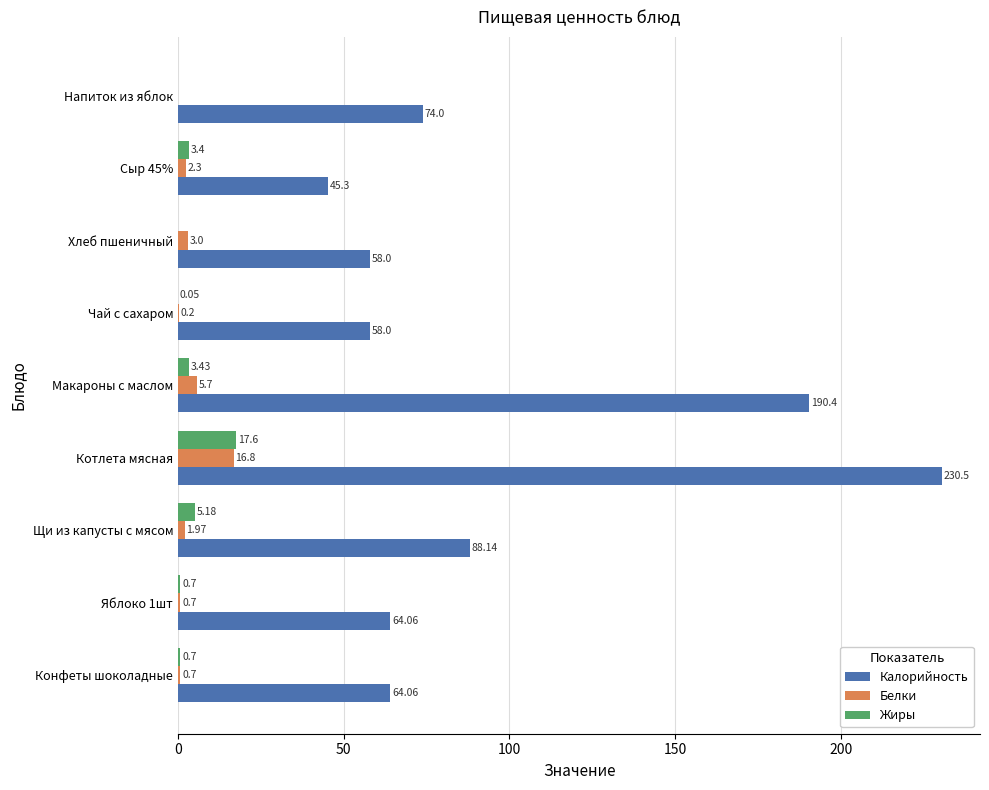

Which series has the largest total across all categories?

Калорийность